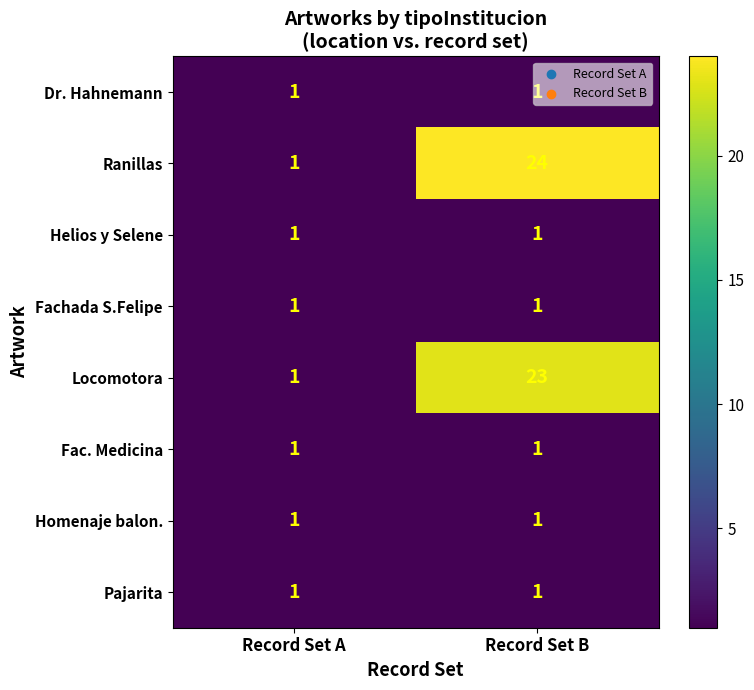

The Pajarita series shows 0 at Record Set B. True or false?

False